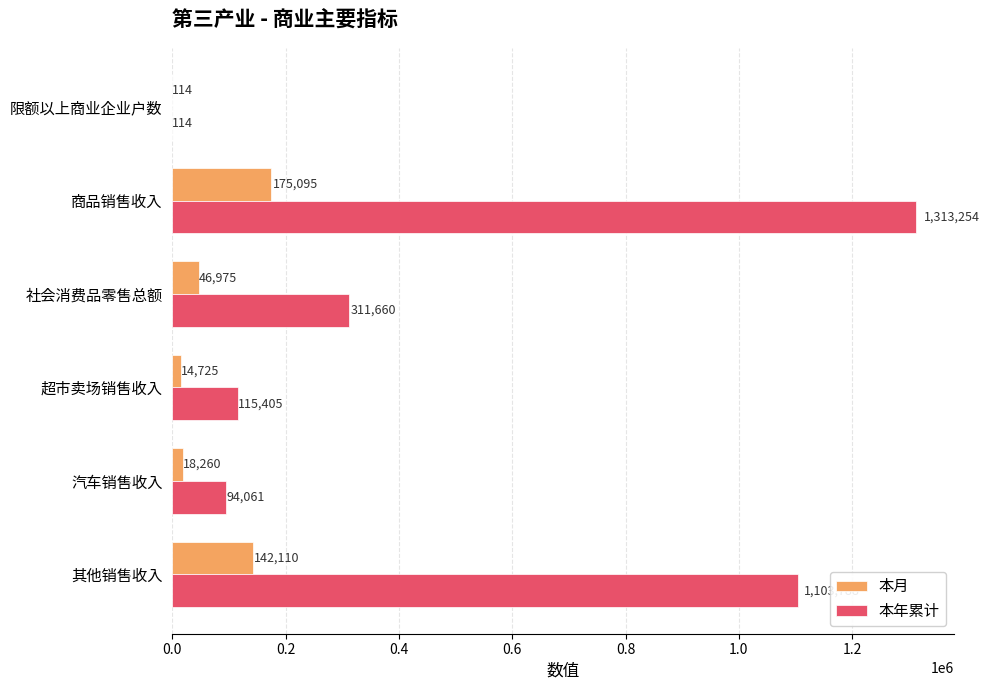

What is the sum of all 本月 values?

397279